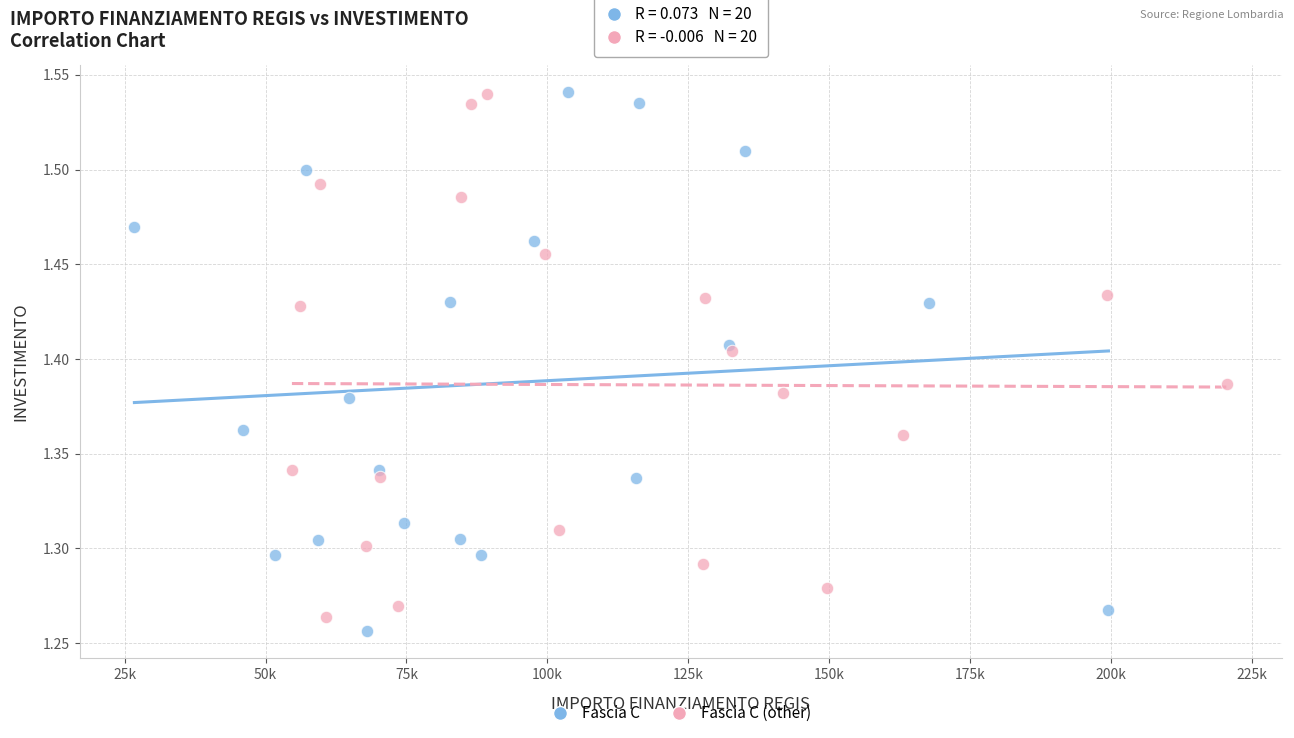

Which series reaches the minimum Y coordinate?

Fascia C